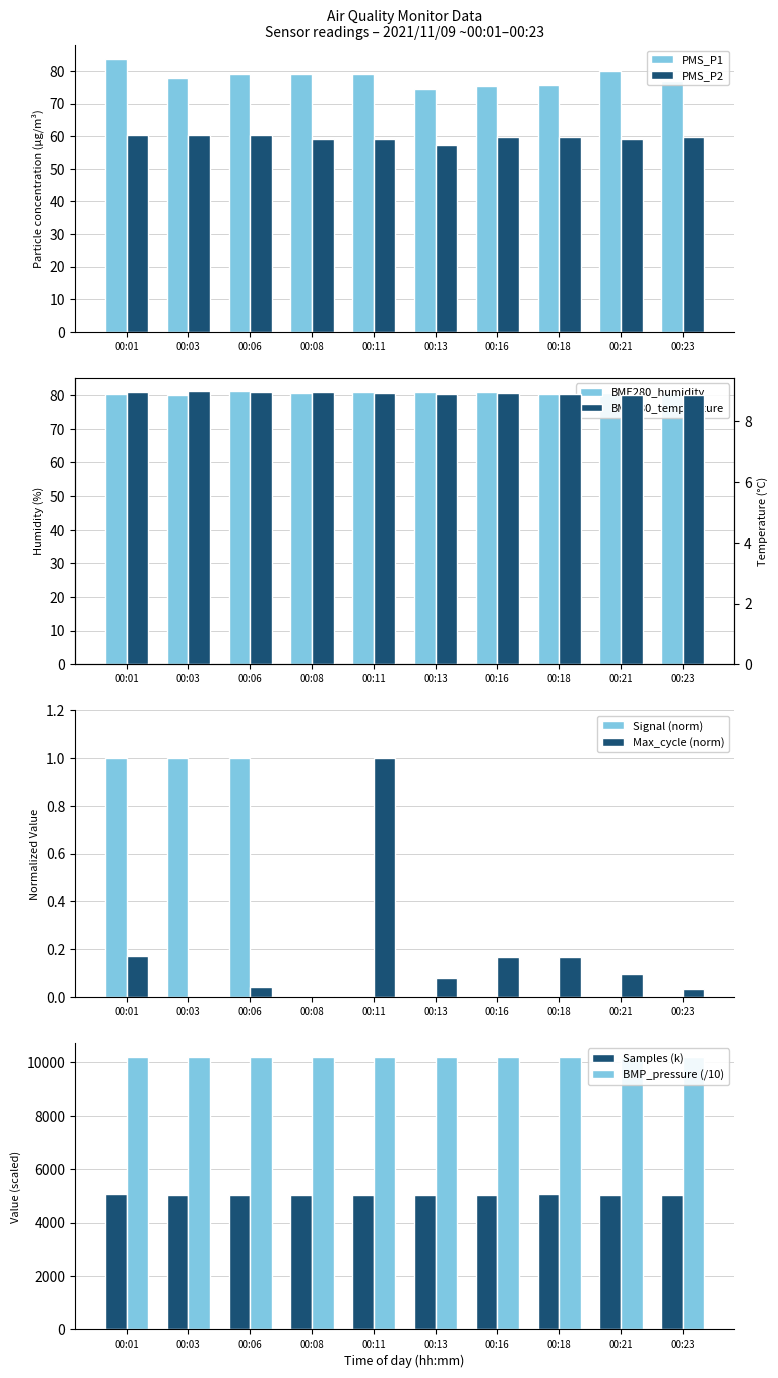

The PMS_P2 series shows 12.4 at 00:01. True or false?

False